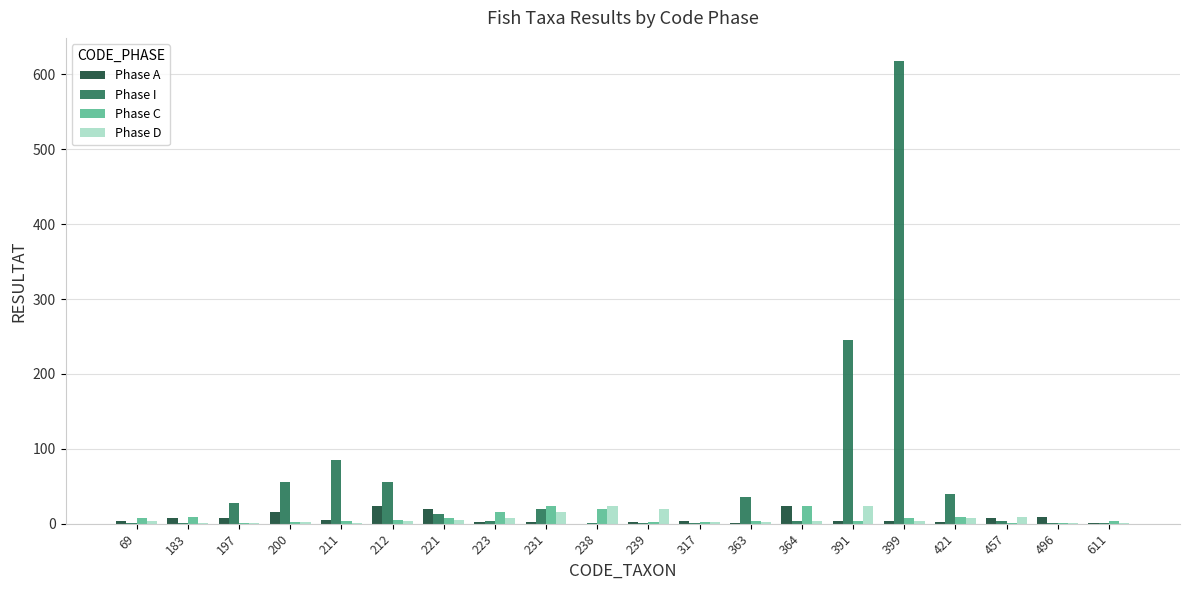

Which series has the largest total across all categories?

Phase I